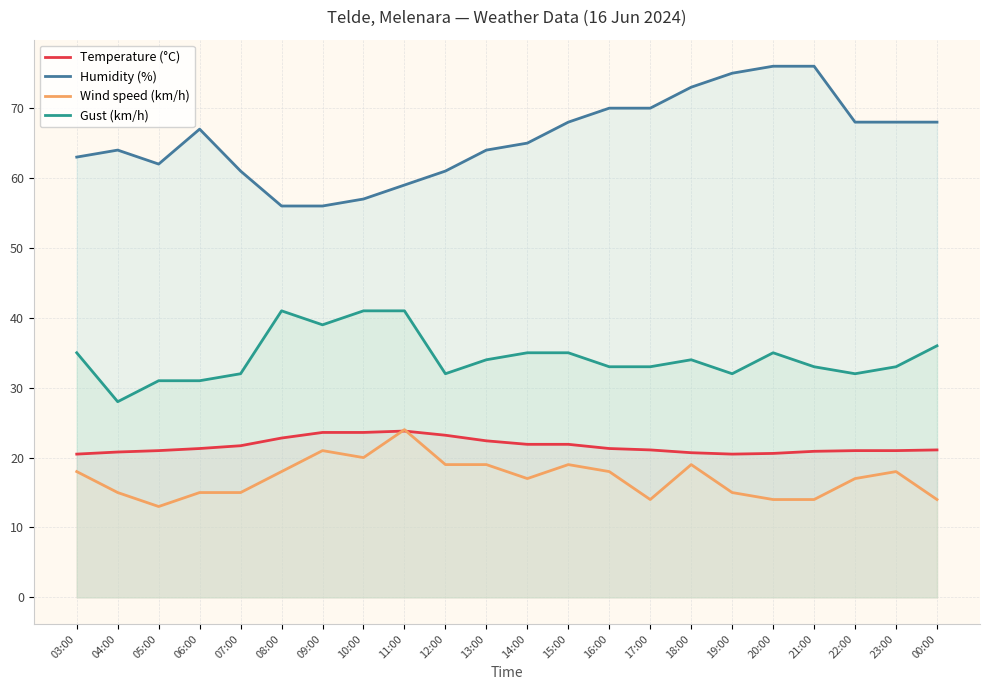

True or false: Gust (km/h) and Wind speed (km/h) intersect in this chart.

False